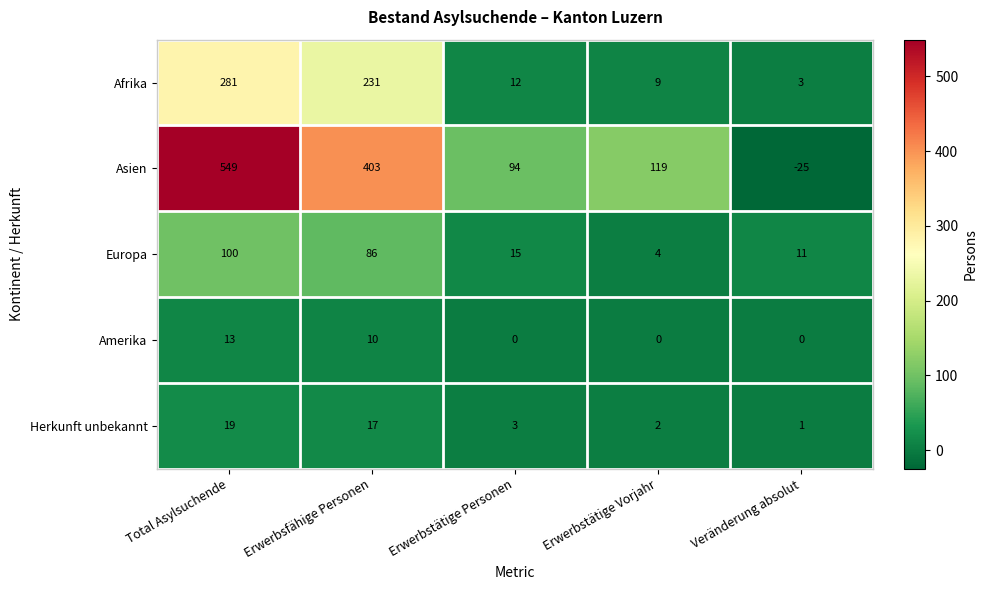

Which category has the highest value across all series?

Total Asylsuchende